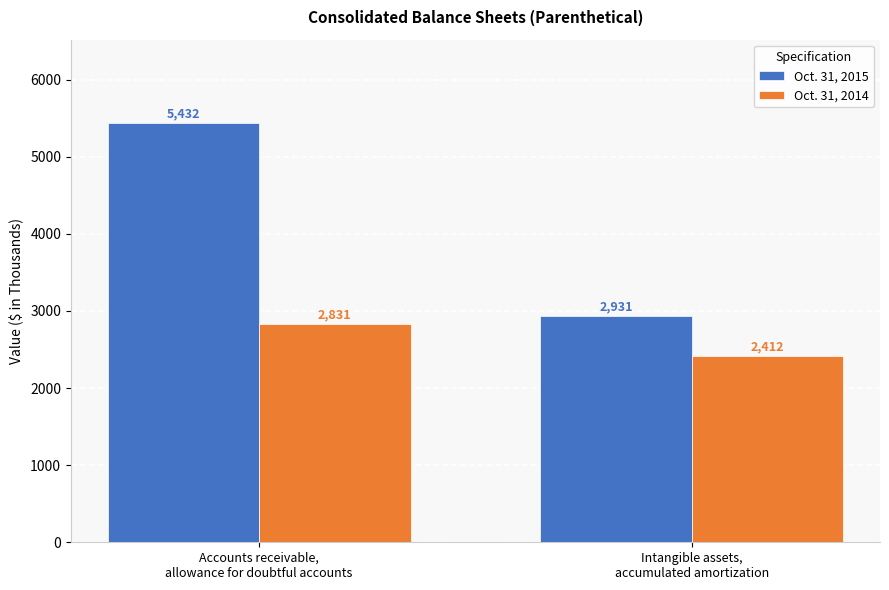

At Intangible assets,
accumulated amortization, list the series in order from largest to smallest.

Oct. 31, 2015, Oct. 31, 2014